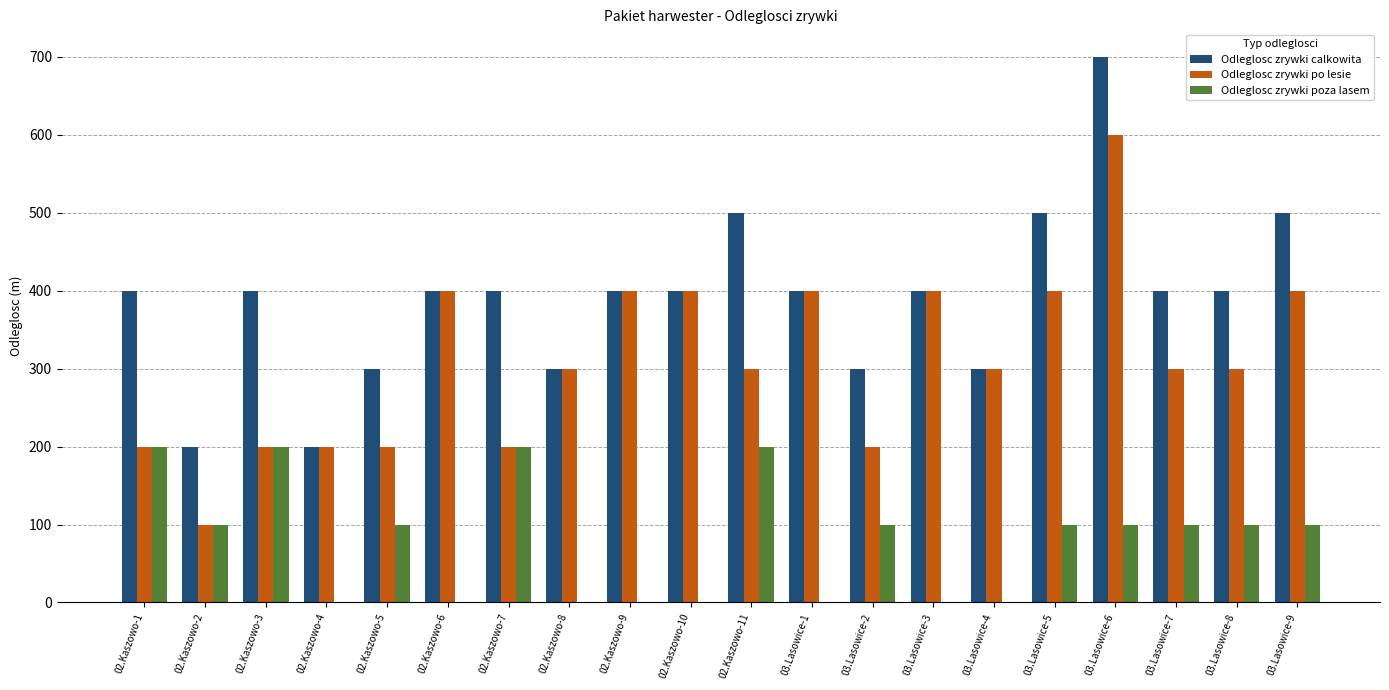

Which label corresponds to the largest value in the chart?

03.Lasowice-6